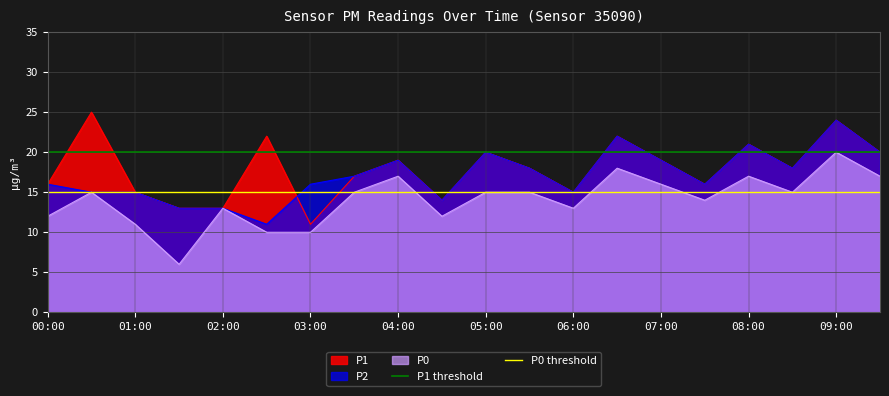

Is it true that P2 equals 16 at 03:00?

True